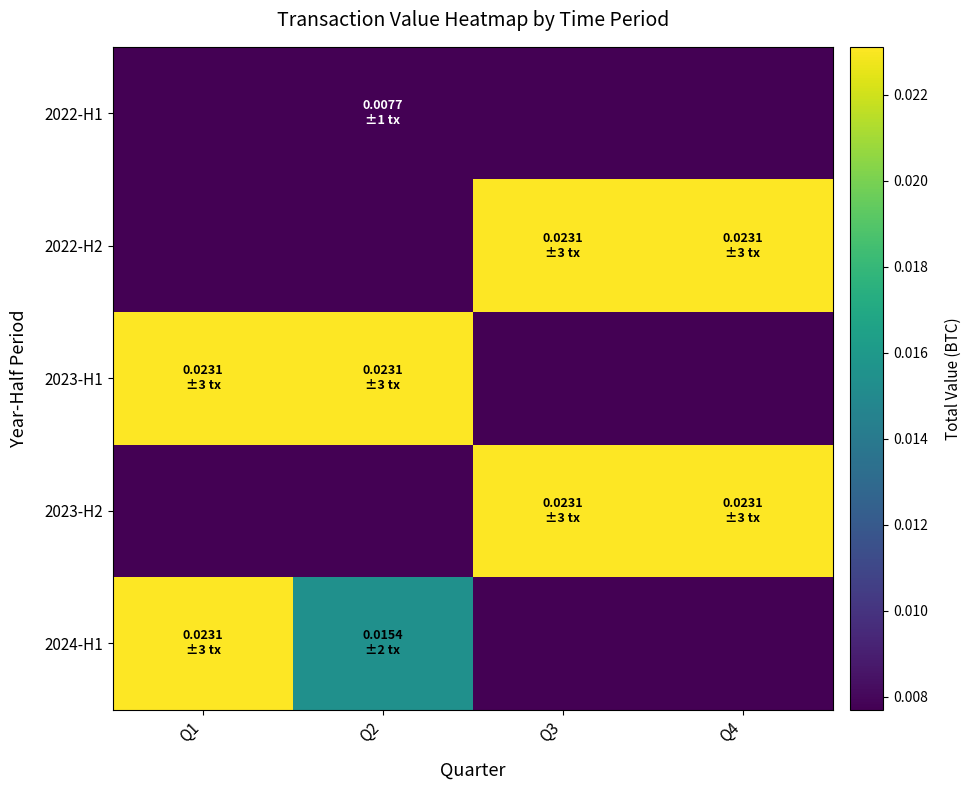

Rank the series at Q2 from highest to lowest value.

2023-H1, 2024-H1, 2022-H1, 2022-H2, 2023-H2